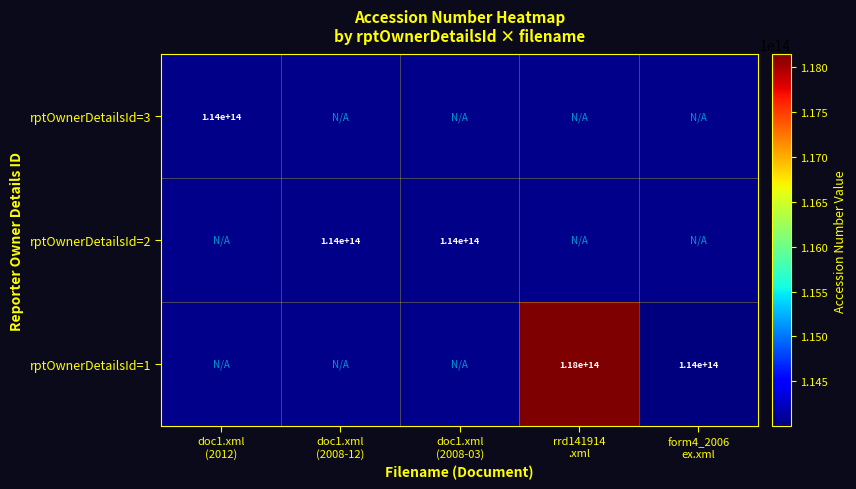

List the labels in order of rptOwnerDetailsId=3 value, largest first.

doc1.xml (2012), doc1.xml (2008-12), doc1.xml (2008-03), rrd141914 .xml, form4_2006 ex.xml